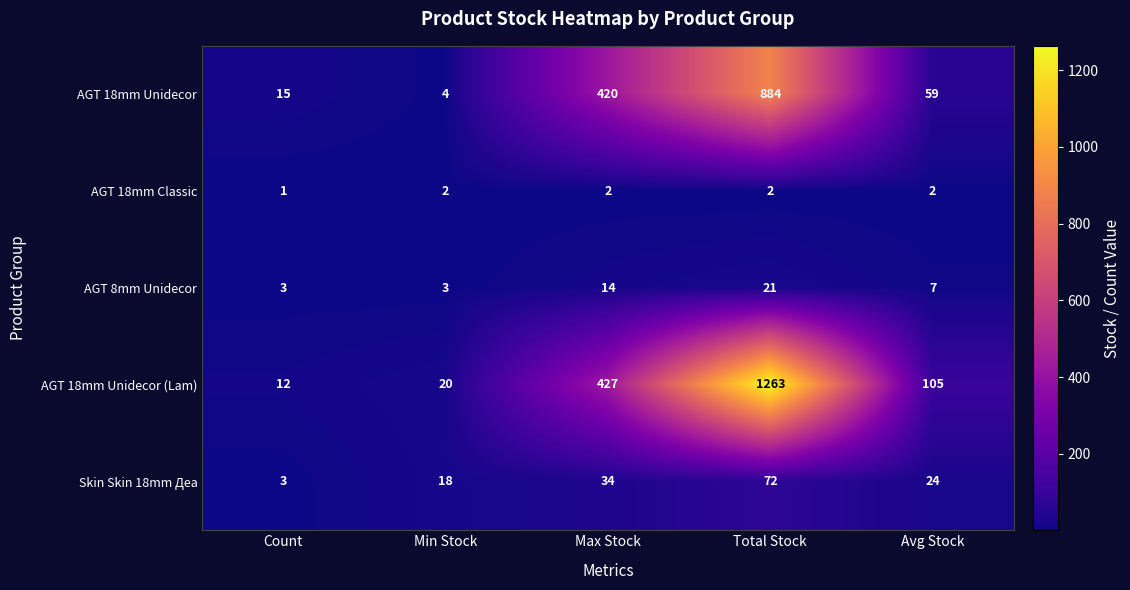

At which label is AGT 18mm Classic closest to 1?

Count